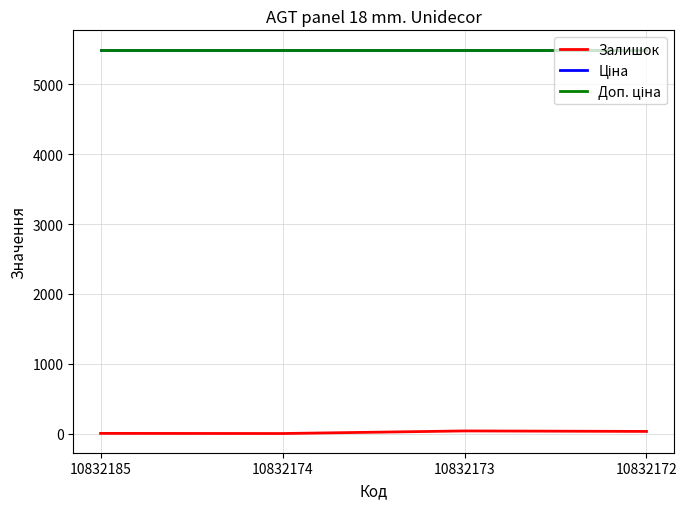

What is the sum of all Ціна values?

21989.2